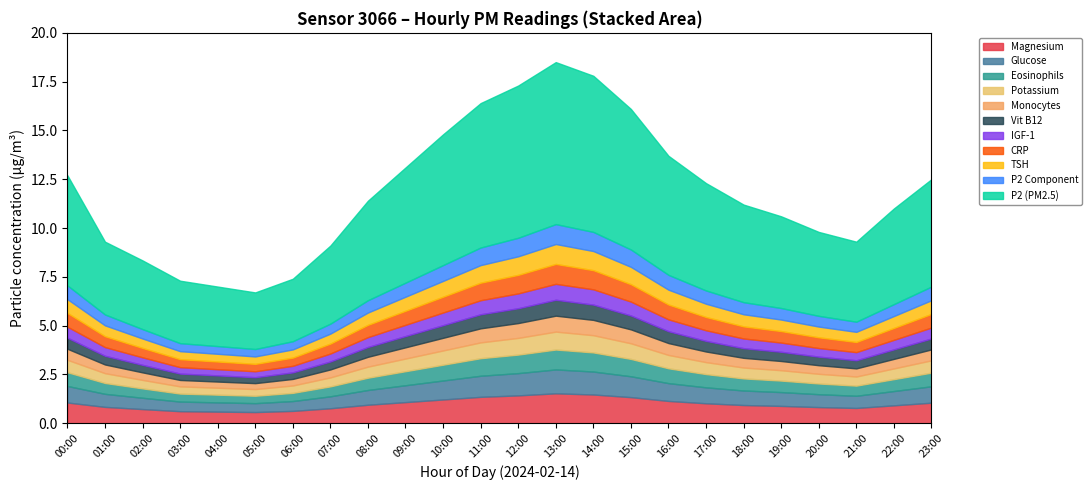

What is the value of the P2 point at the 19th from the left?

5.0